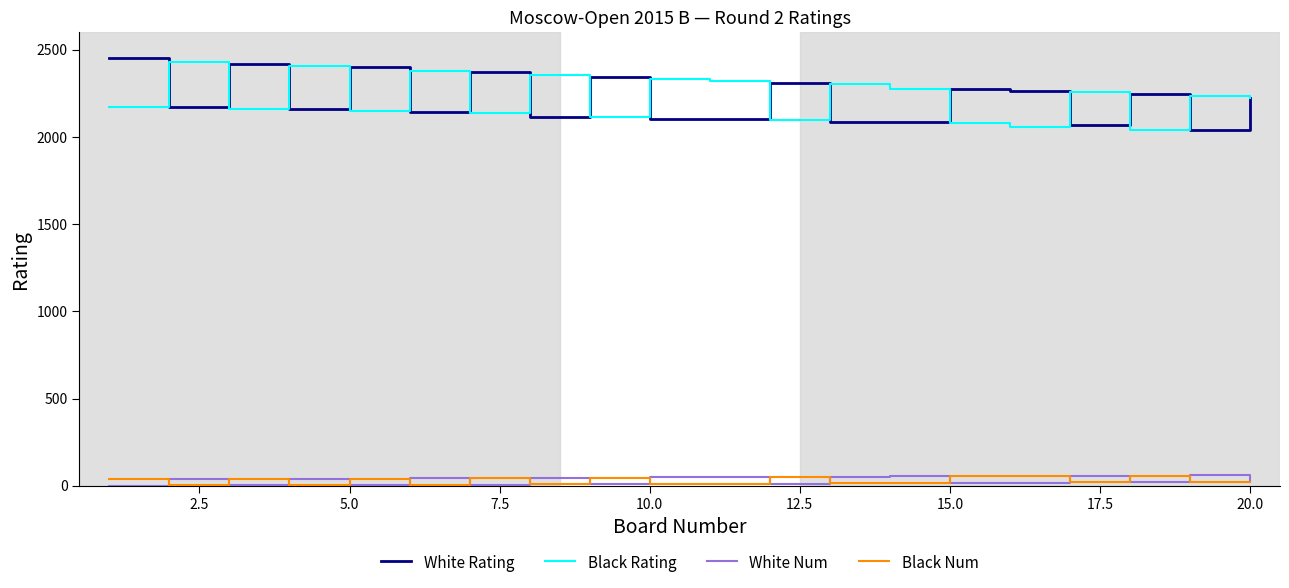

What is the greatest value displayed?

2451